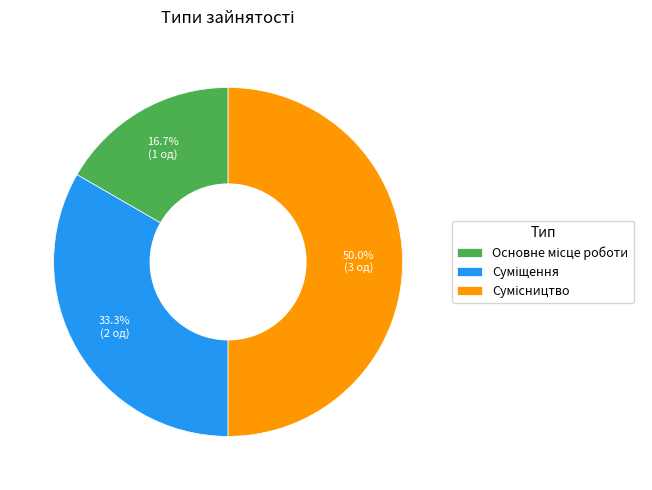

How many slices are in this pie chart?

3